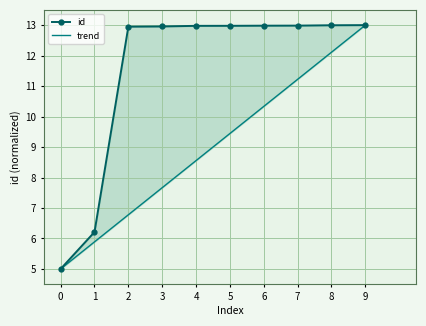

How many data points in id are above 12?

8